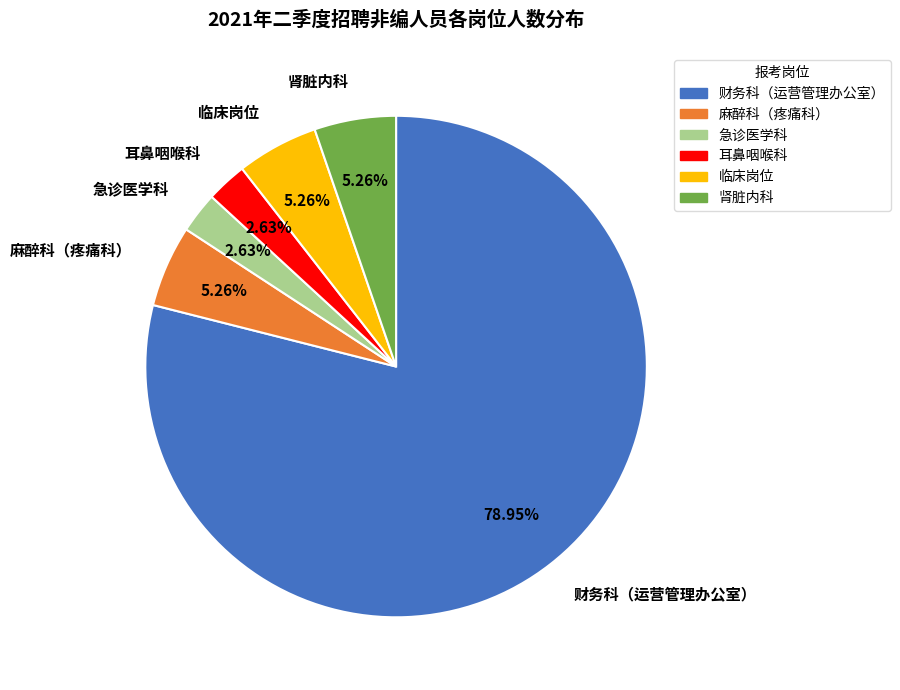

To the nearest percent, what is the difference between the largest and smallest slice percentages?

76%